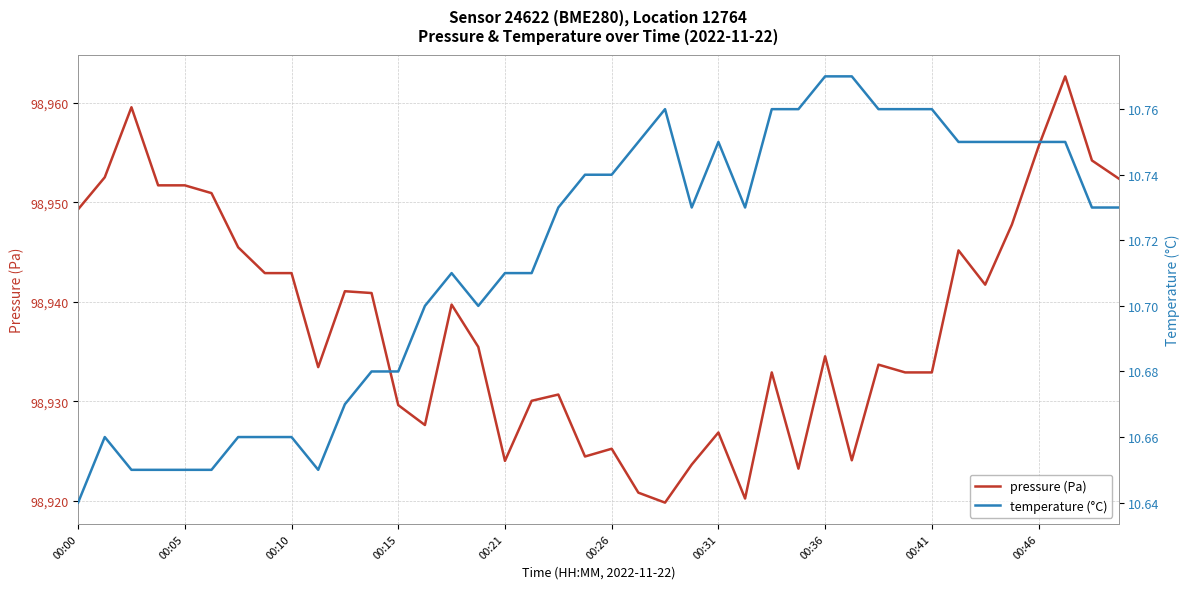

How many lines are shown in the chart?

2